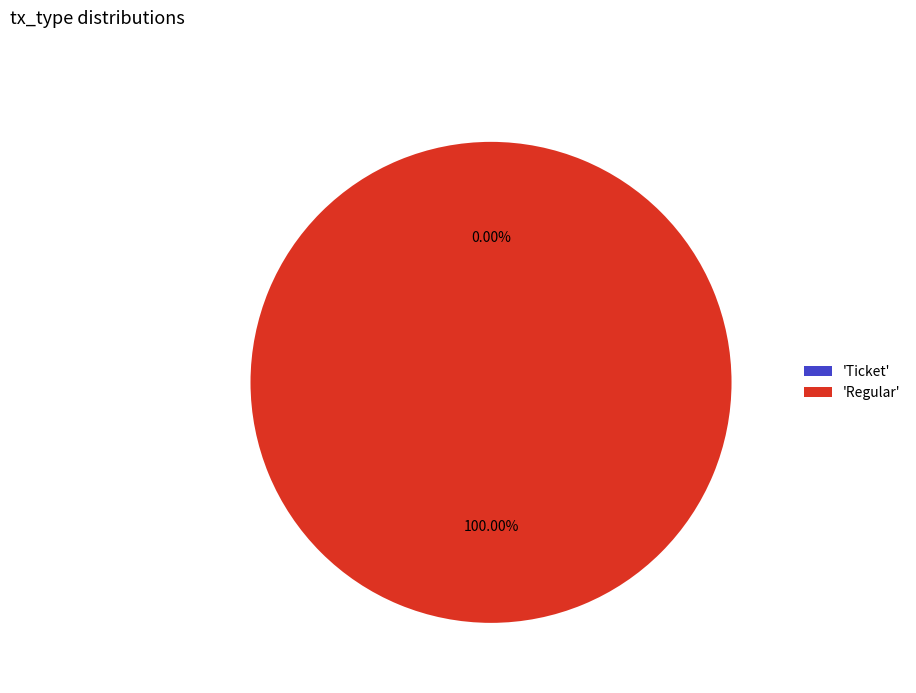

What is the majority slice?

Regular